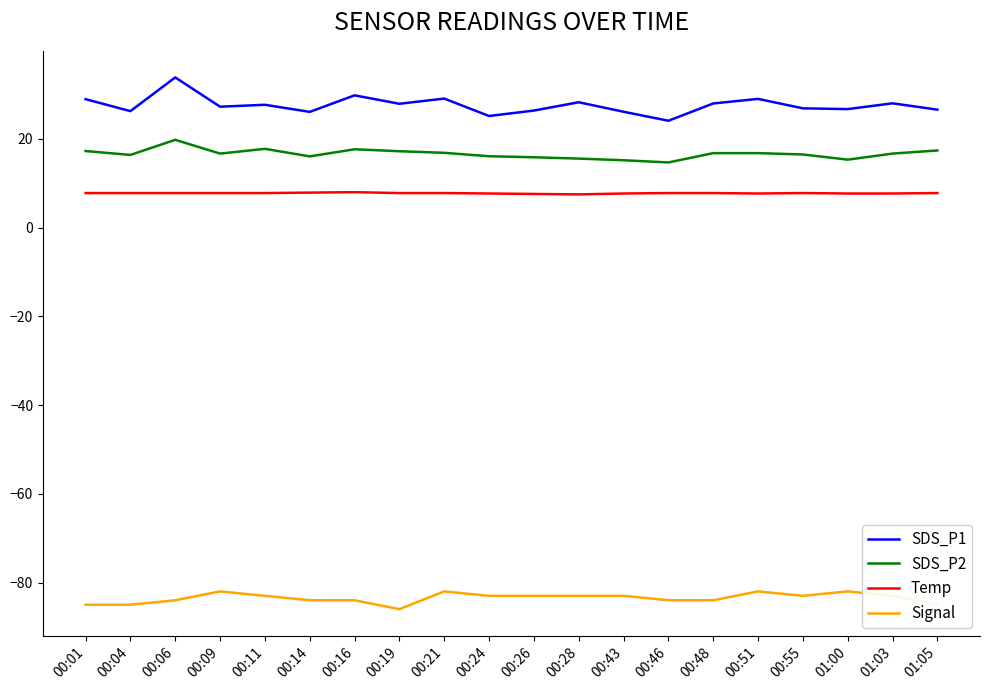

True or false: SDS_P2 has a value of 16.8 at 00:48.

True